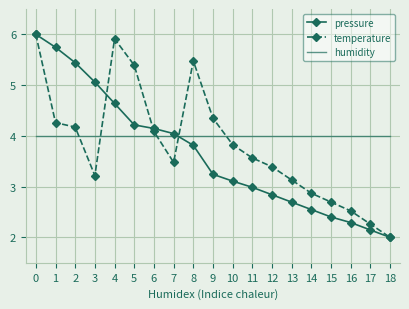

What is the maximum value shown in the chart?

6.0